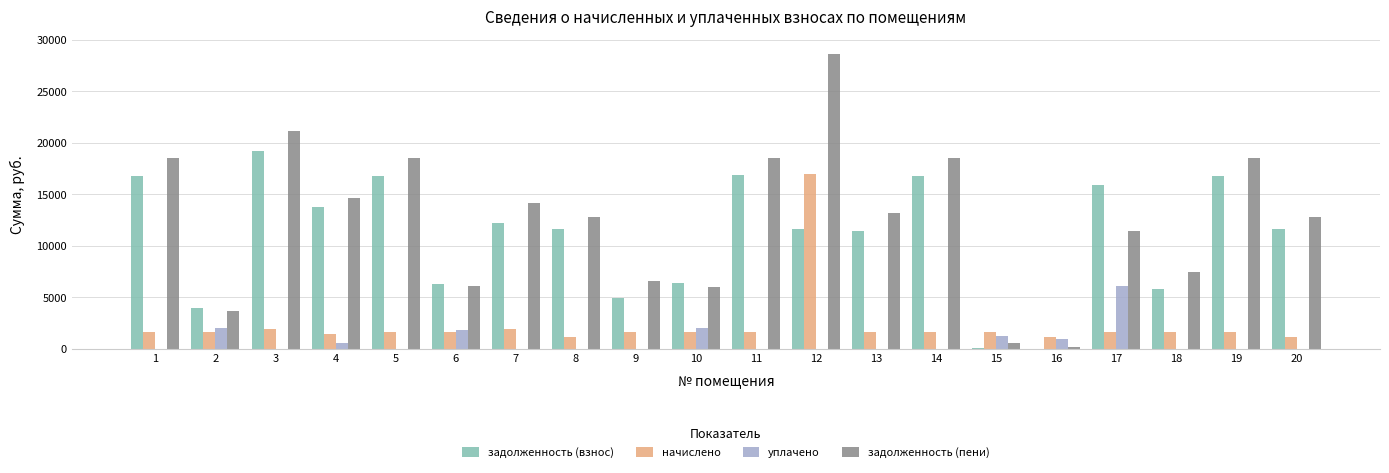

The value of начислено at 8 is 1154.4. True or false?

True